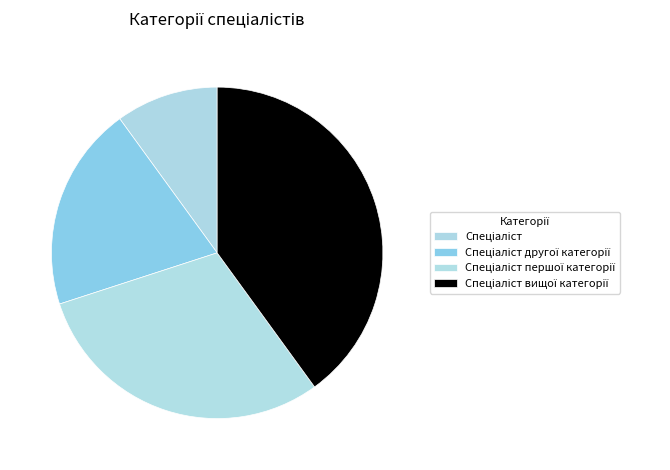

Which slice is the smallest?

Спеціаліст